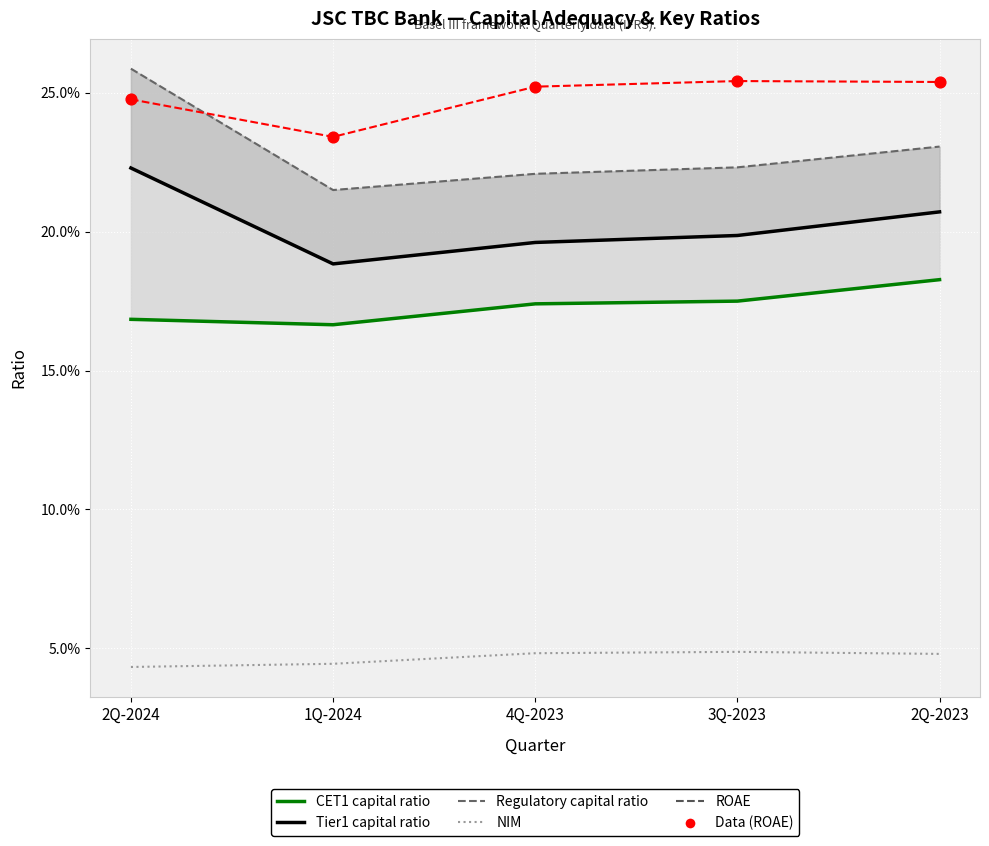

Which series has the largest Y range (max minus min)?

Regulatory capital ratio